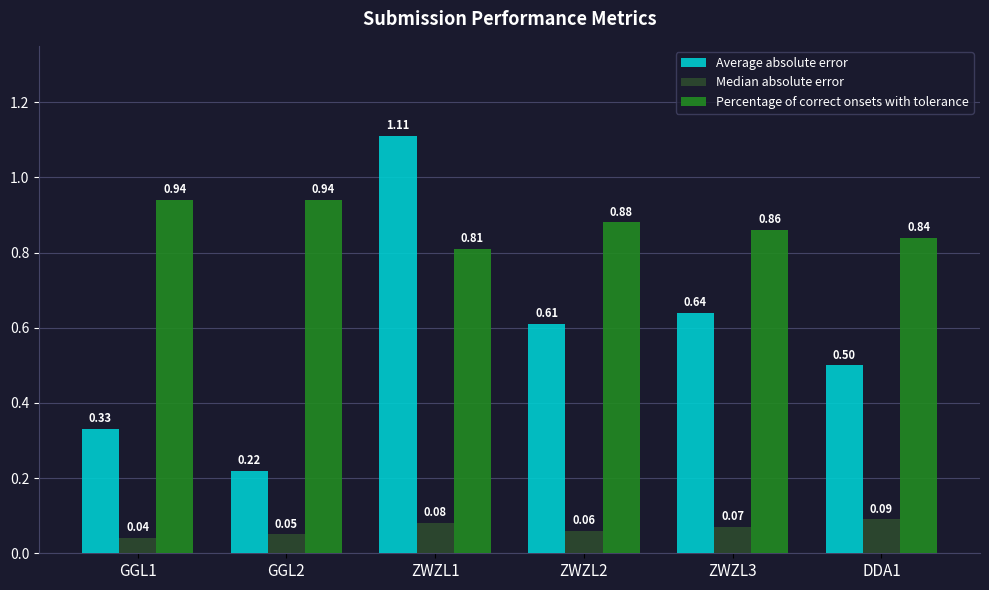

Rank the series by their average value, from highest to lowest.

Percentage of correct onsets with tolerance, Average absolute error, Median absolute error